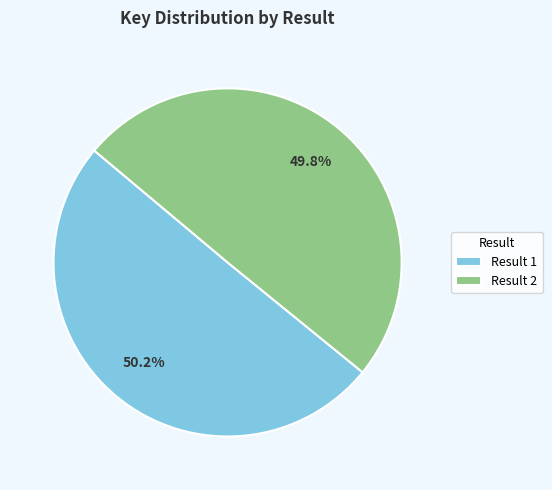

What percentage do Result 2 and Result 1 together represent?

100.0%